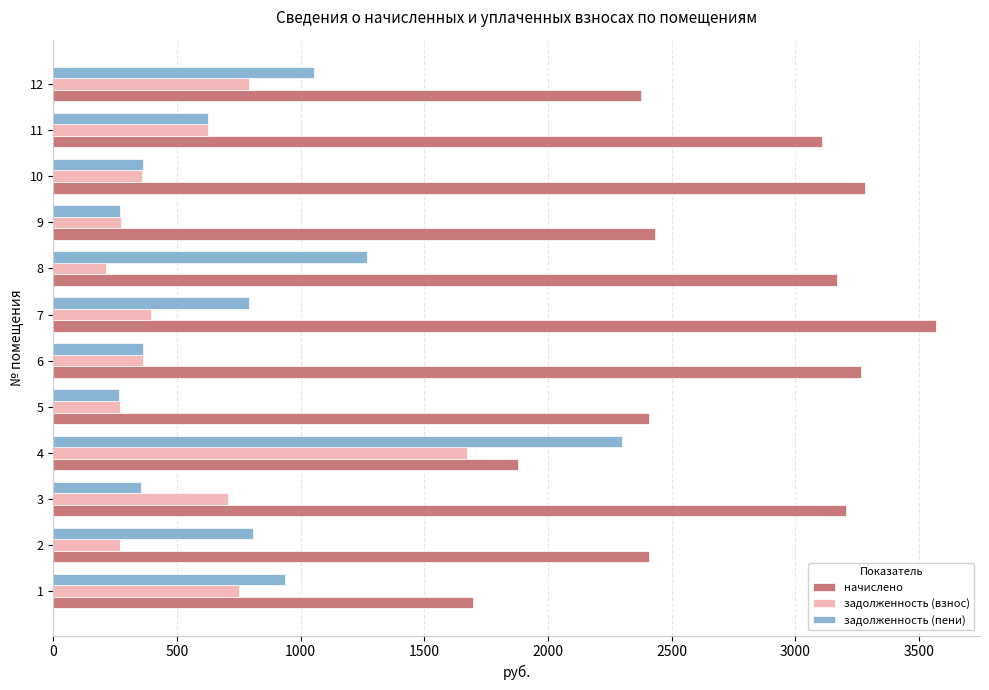

What is the average value of the начислено series?

2733.4